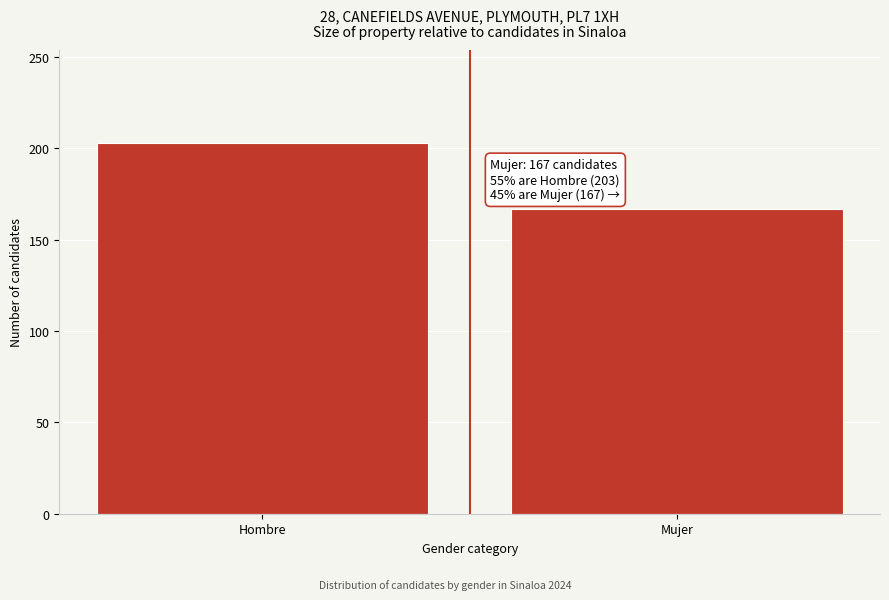

Reading left to right, transcribe all the data shown in this chart.

Hombre=203	Mujer=167